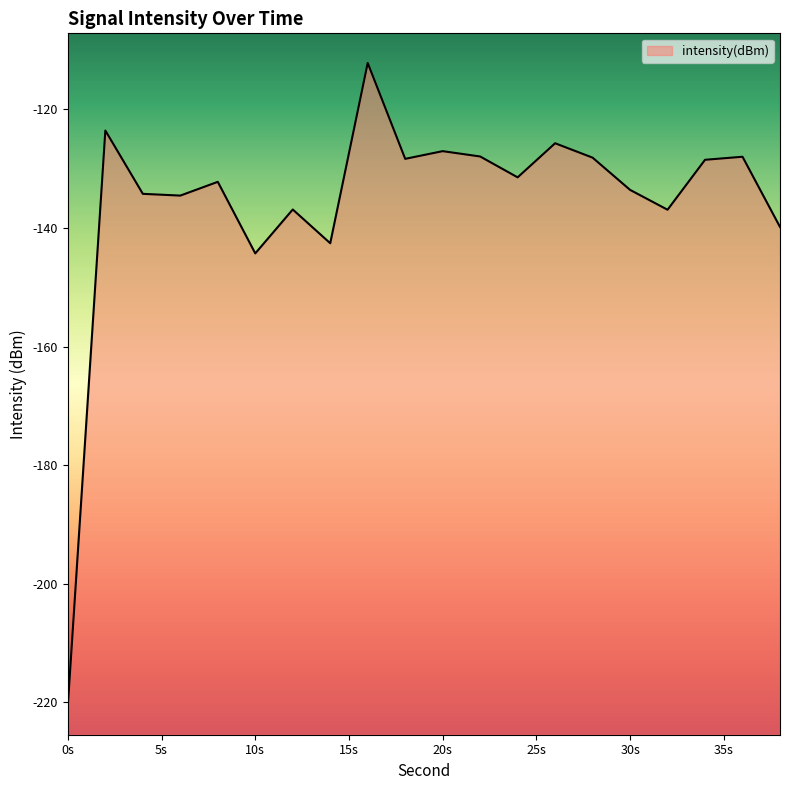

Does the chart have visible grid lines?

No